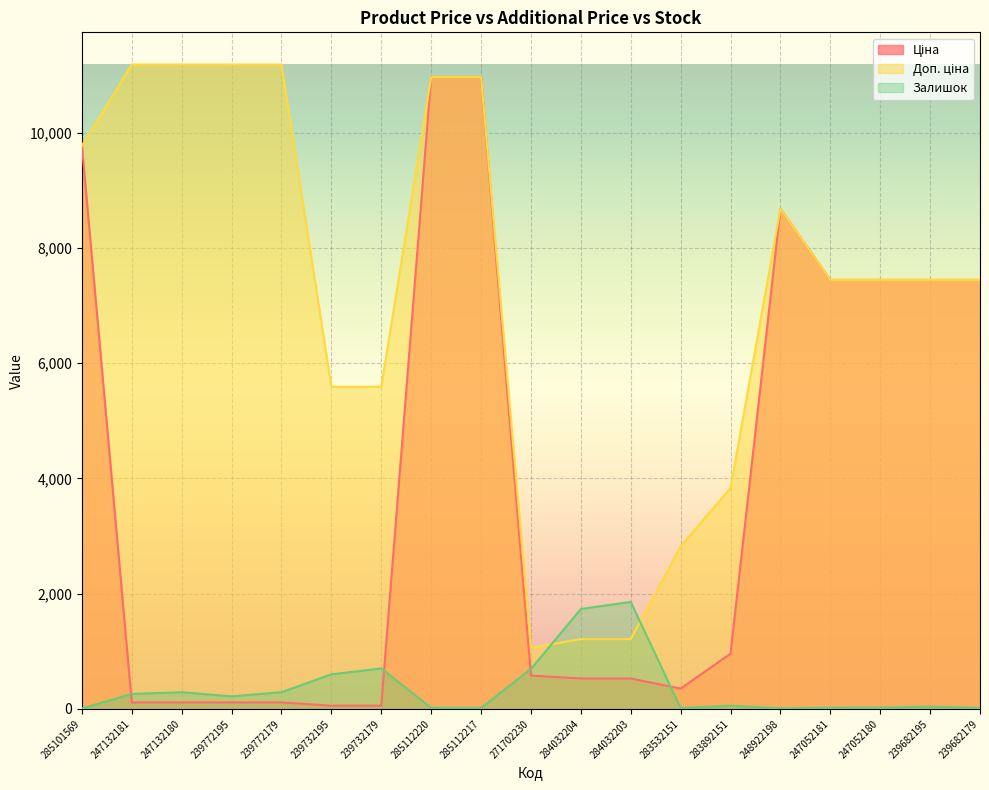

What is the total value across all series at 239682179?

14906.2